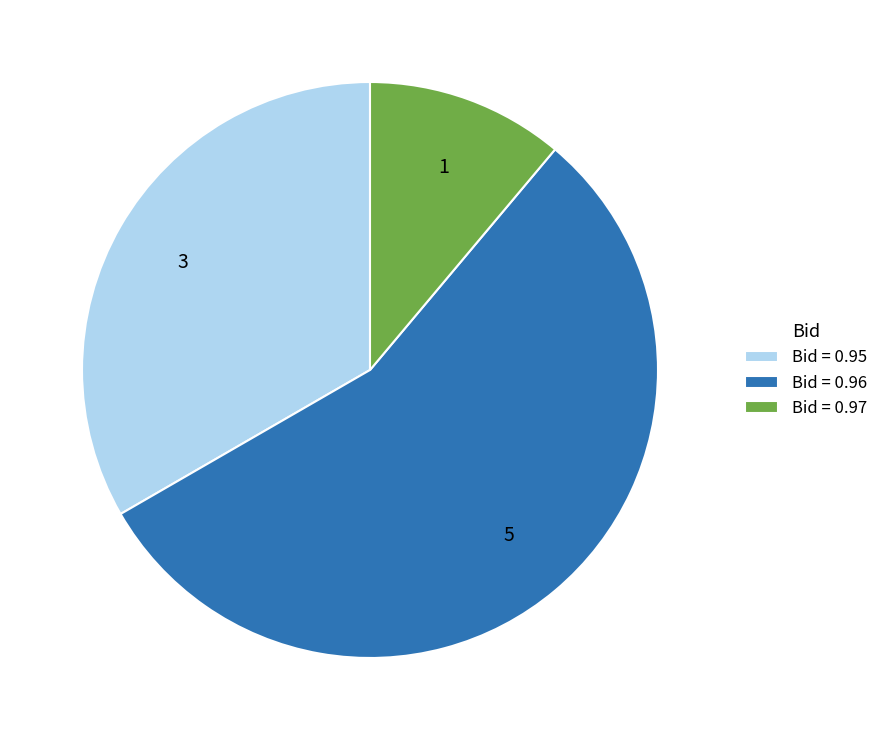

True or false: Bid = 0.95 accounts for 33% of the total.

True